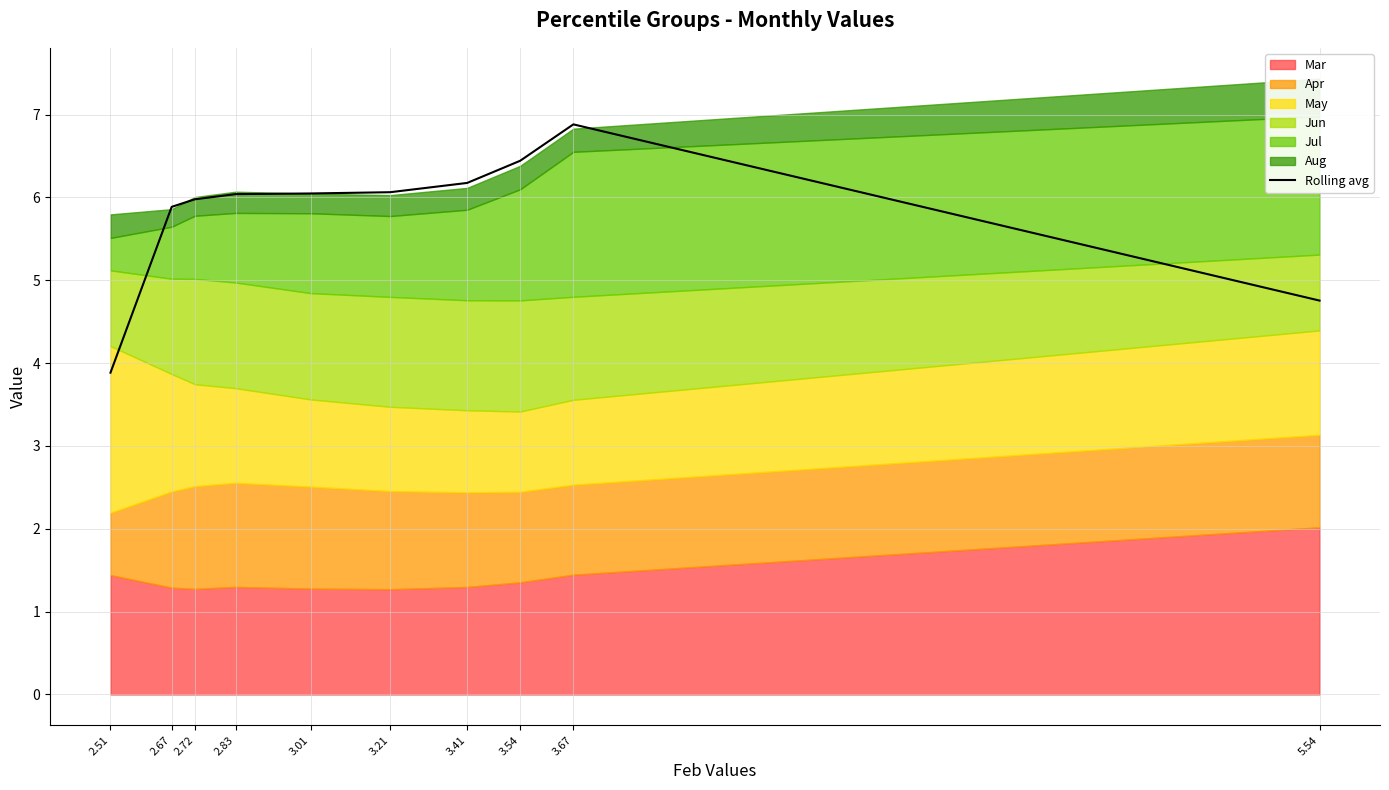

How many lines are shown in the chart?

1